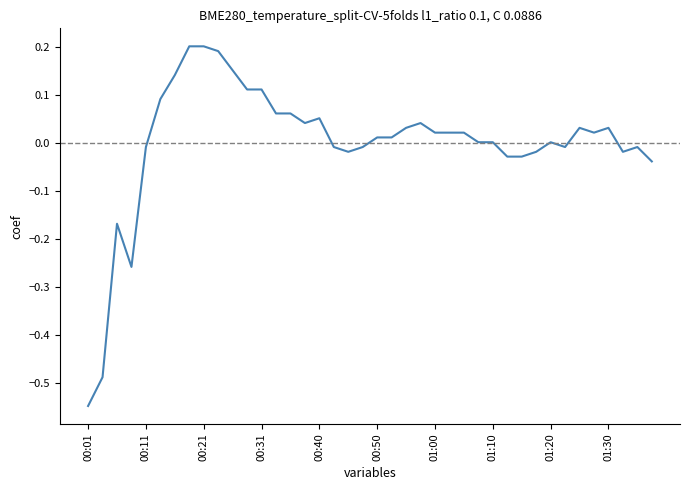

How many lines are shown in the chart?

1